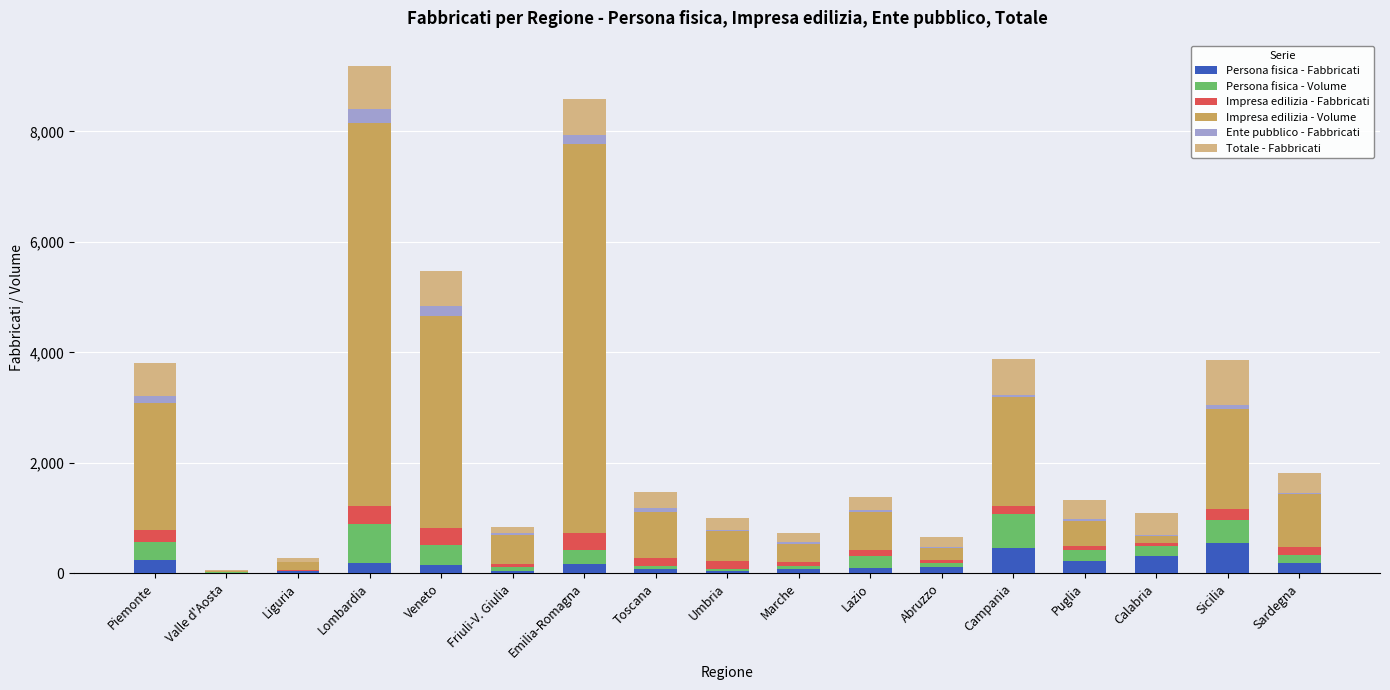

What is the difference between the Persona fisica - Fabbricati values at Sicilia and Sardegna?

368.0